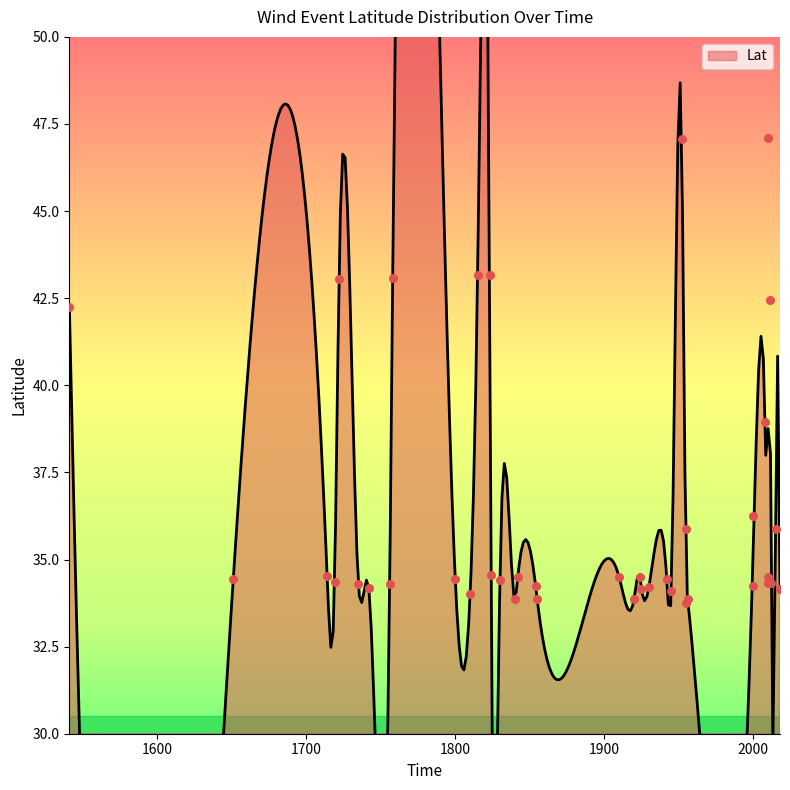

Between 1714 and 2010, which is larger?

1714